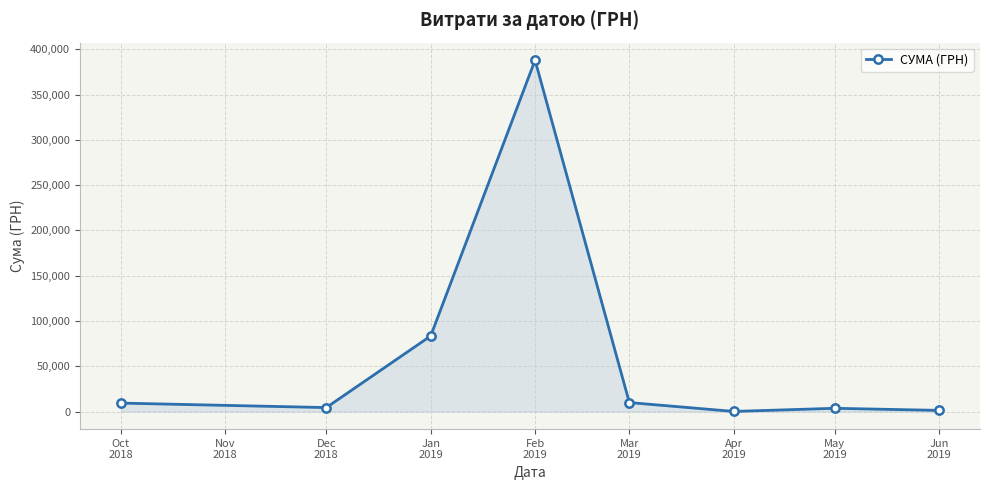

Does the chart have visible grid lines?

Yes